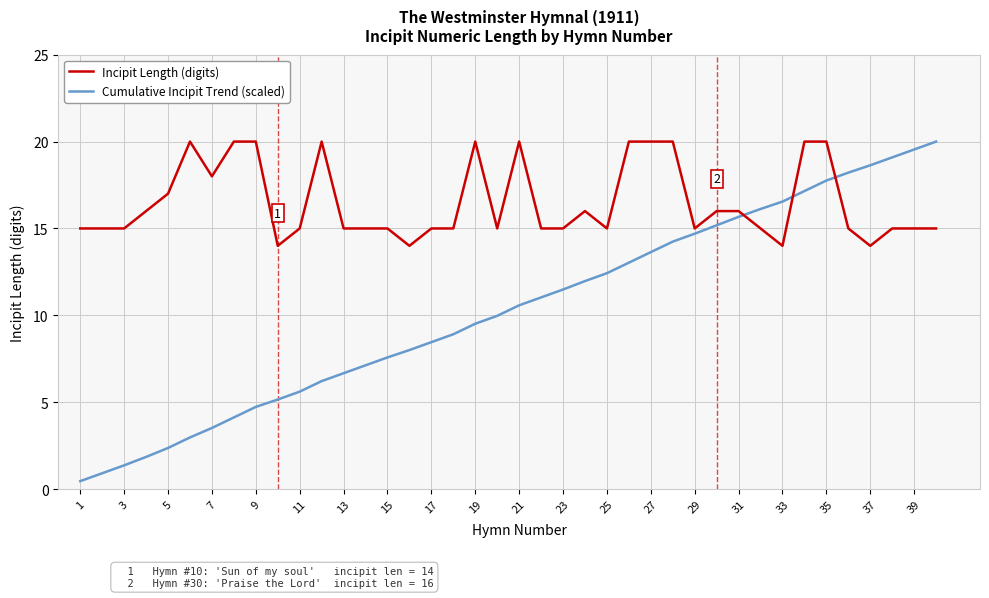

Is this an area chart (filled region under the line)?

No